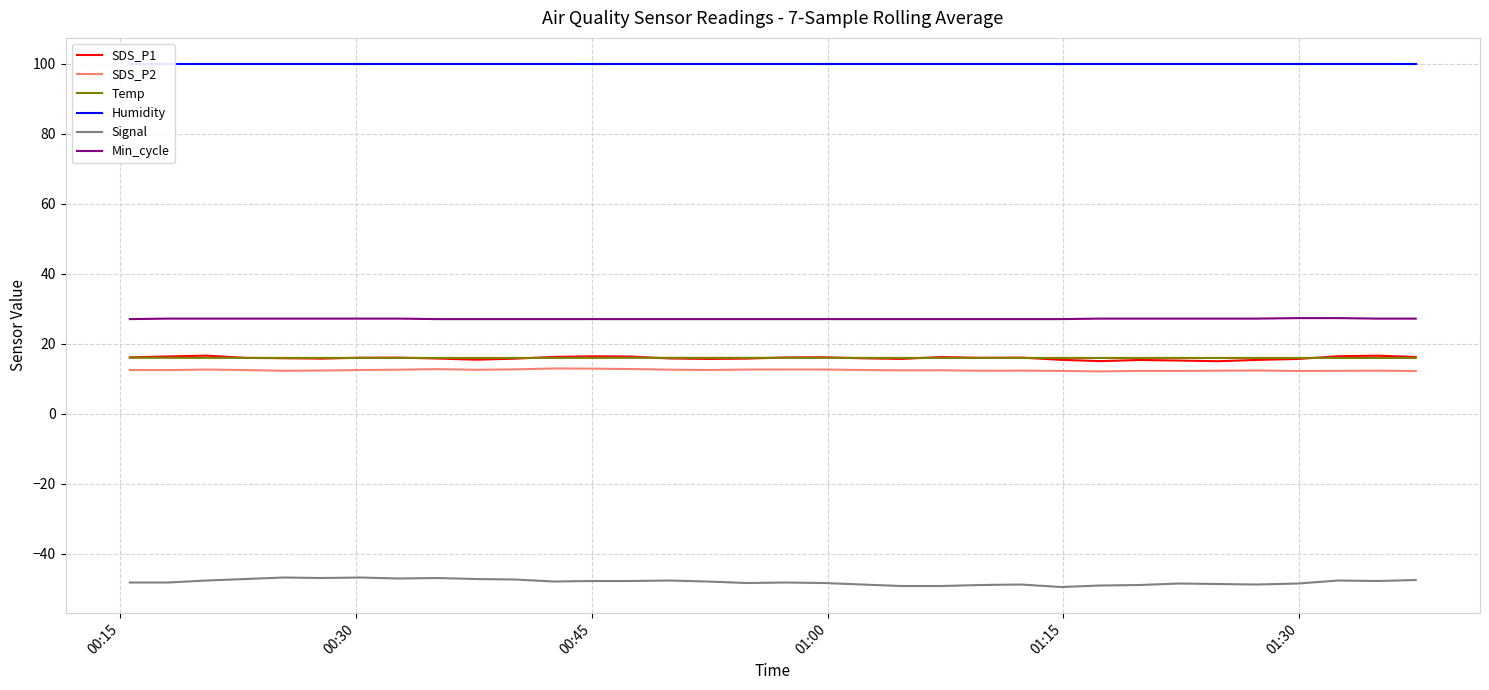

True or false: SDS_P1 and Signal cross at least once.

False